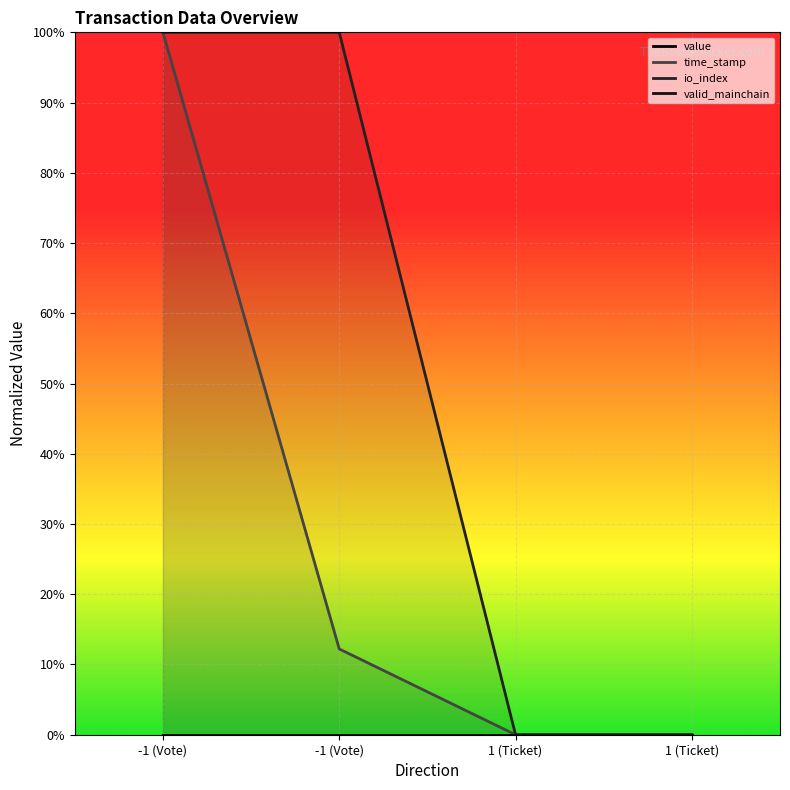

The io_index series shows 0.2 at -1 (Vote). True or false?

False